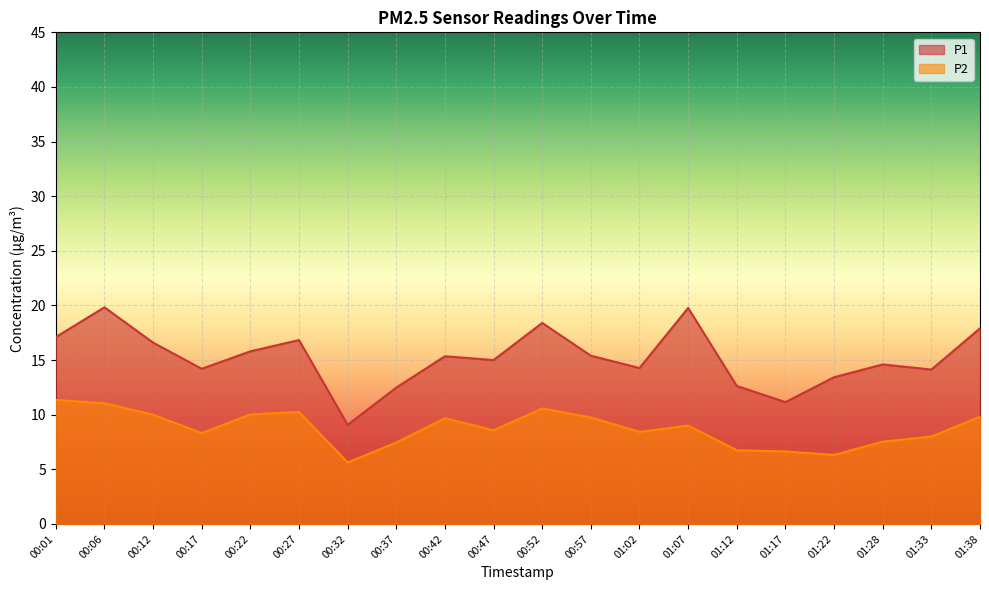

The P1 series shows 14.3 at 01:02. True or false?

True